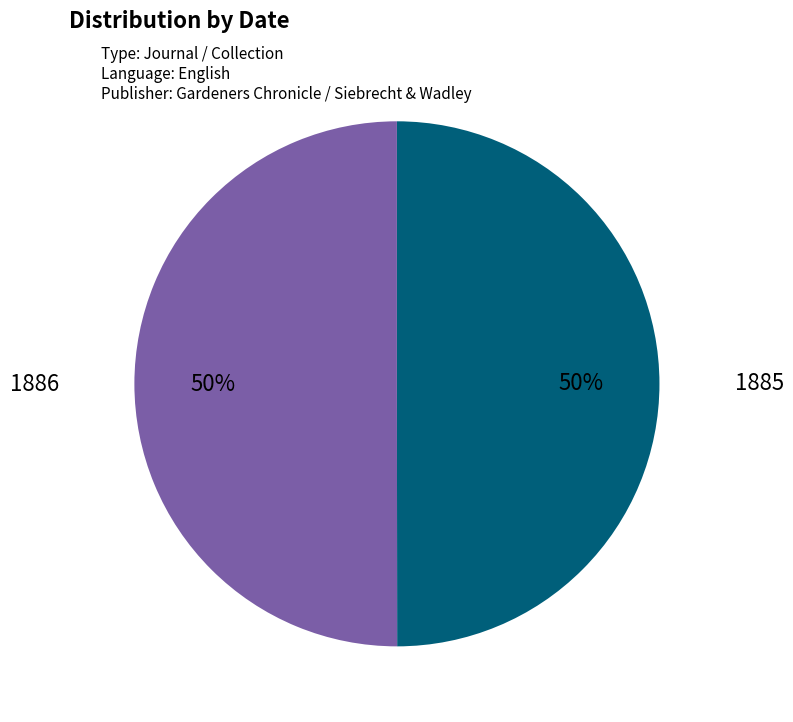

To the nearest percent, what is the combined percentage of 1886 and 1885?

100%